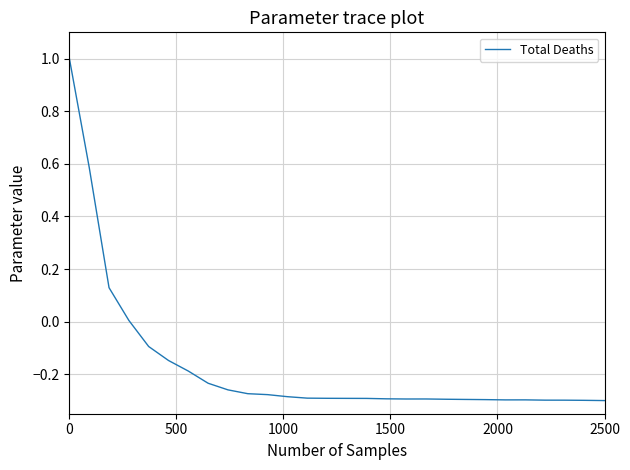

What is the maximum value shown in the chart?

1.0